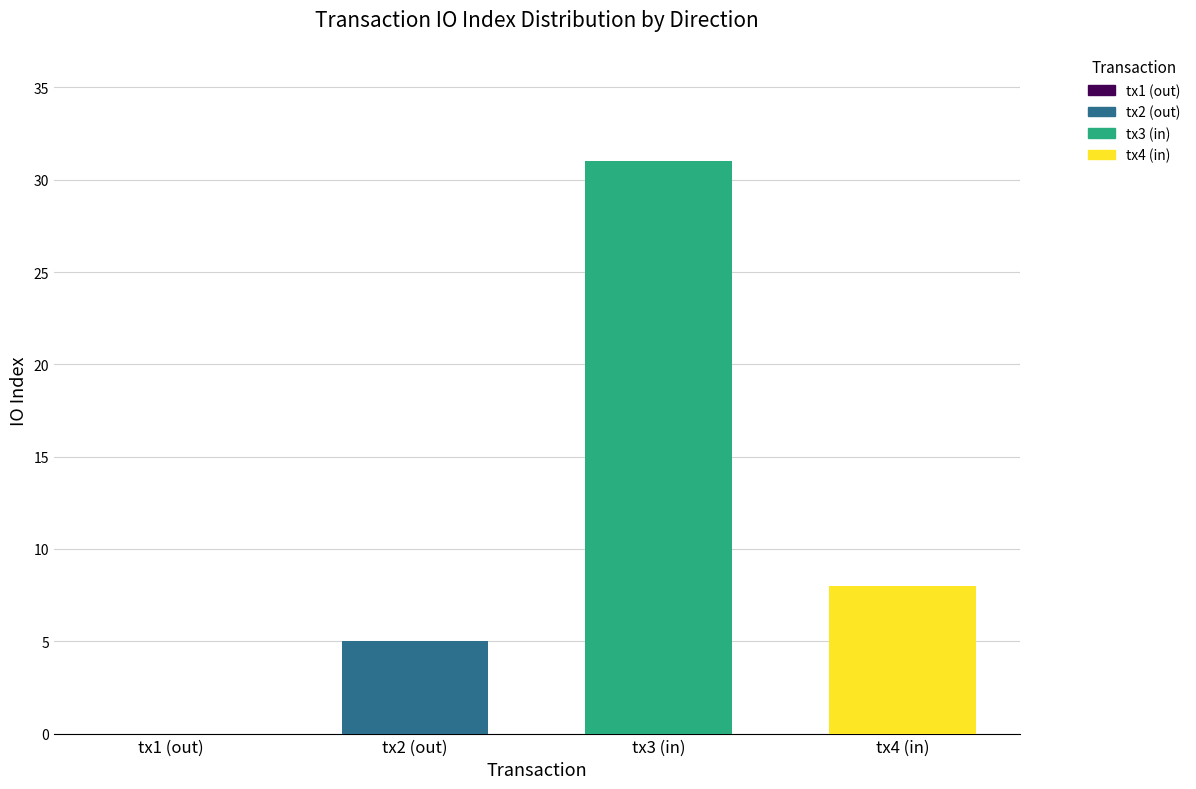

What value does the tx2 (out) series have at tx3 (in)?

5